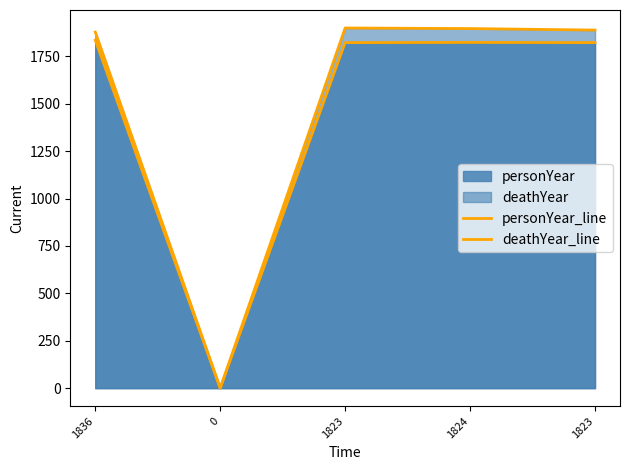

Which series has the largest total across all categories?

deathYear_line